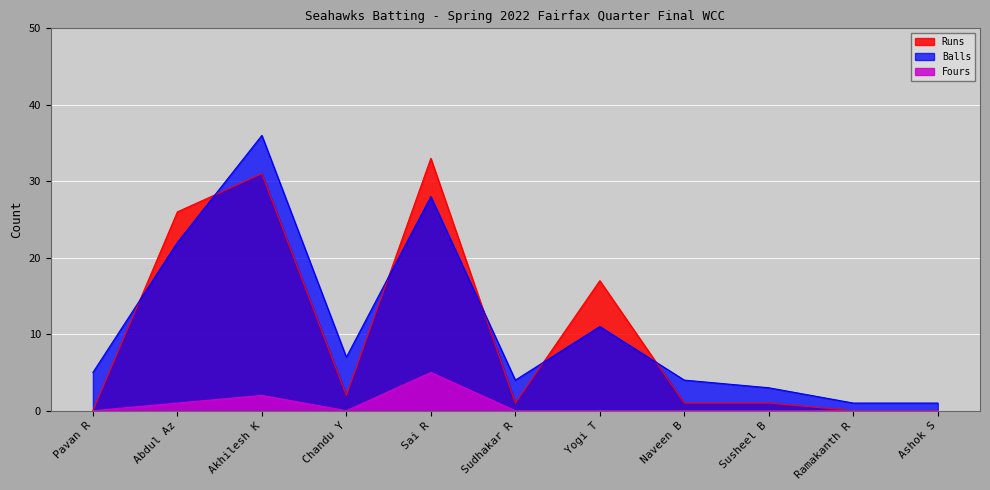

Rank the series by their maximum value, from highest to lowest.

Balls, Runs, Fours